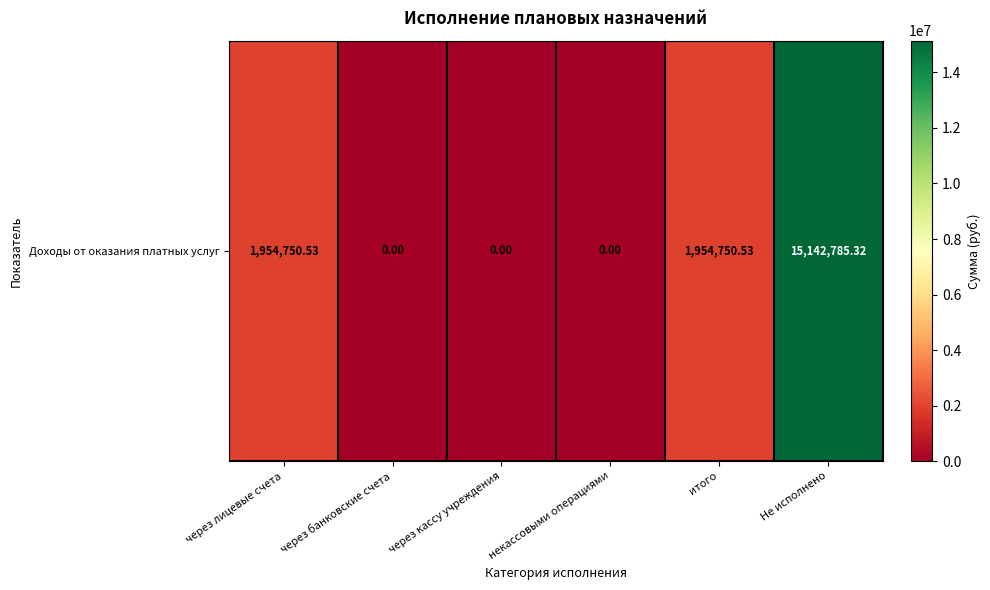

Count the number of values greater than 1954750.

3